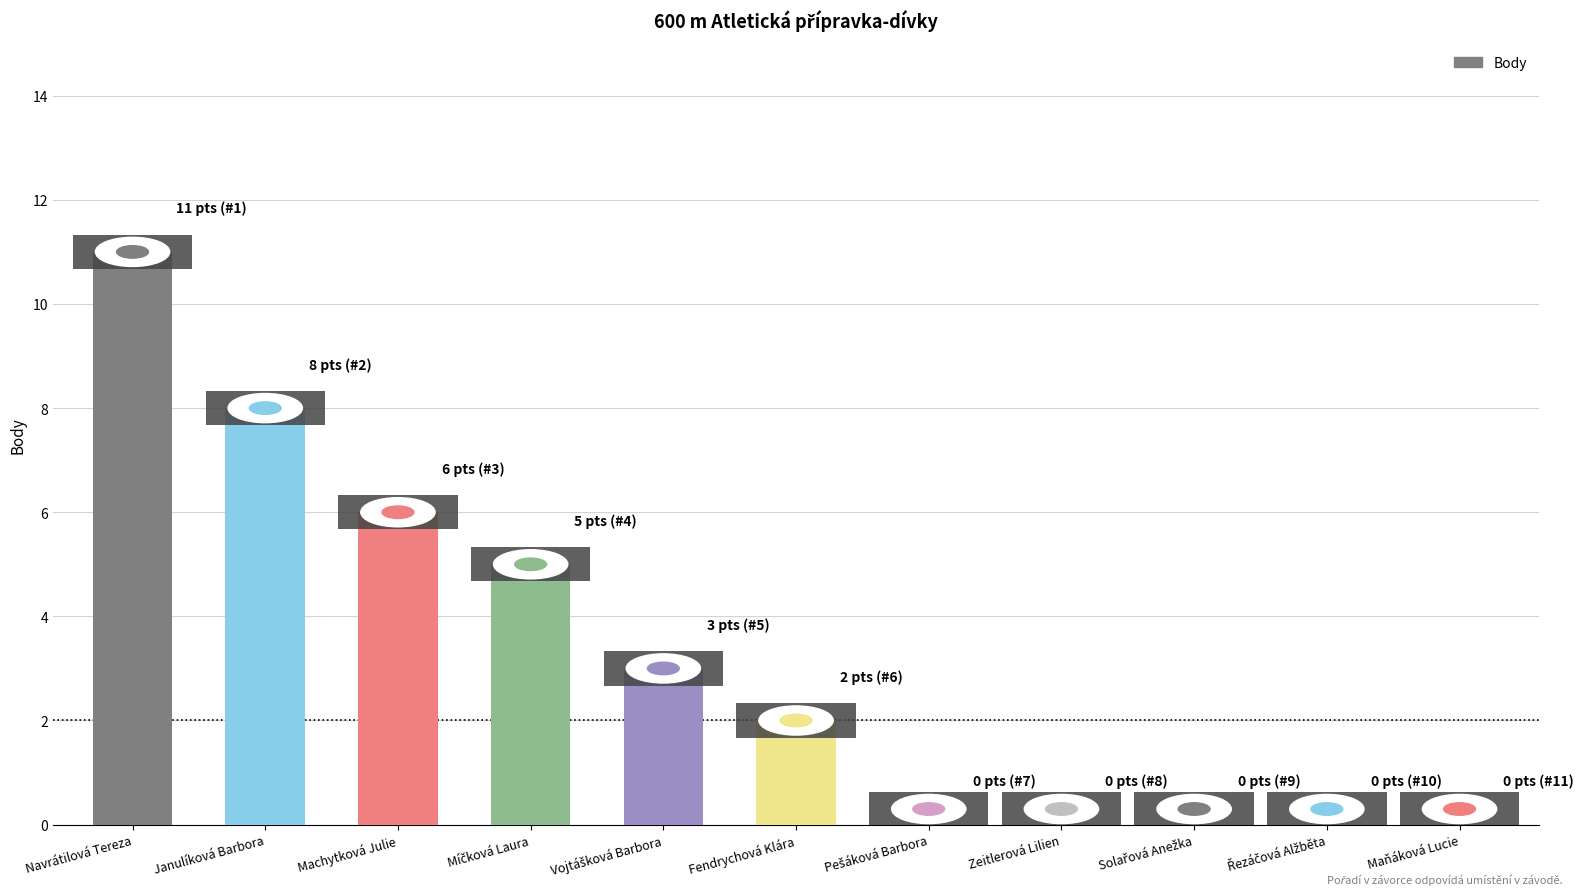

Are the bars grouped side by side (vs. stacked)?

No